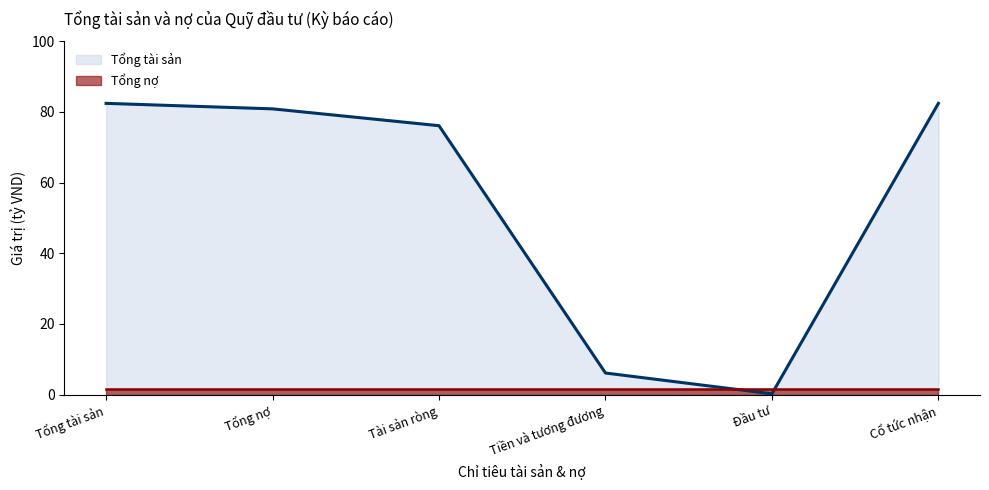

What is the average value of the Tổng nợ series?

1.6